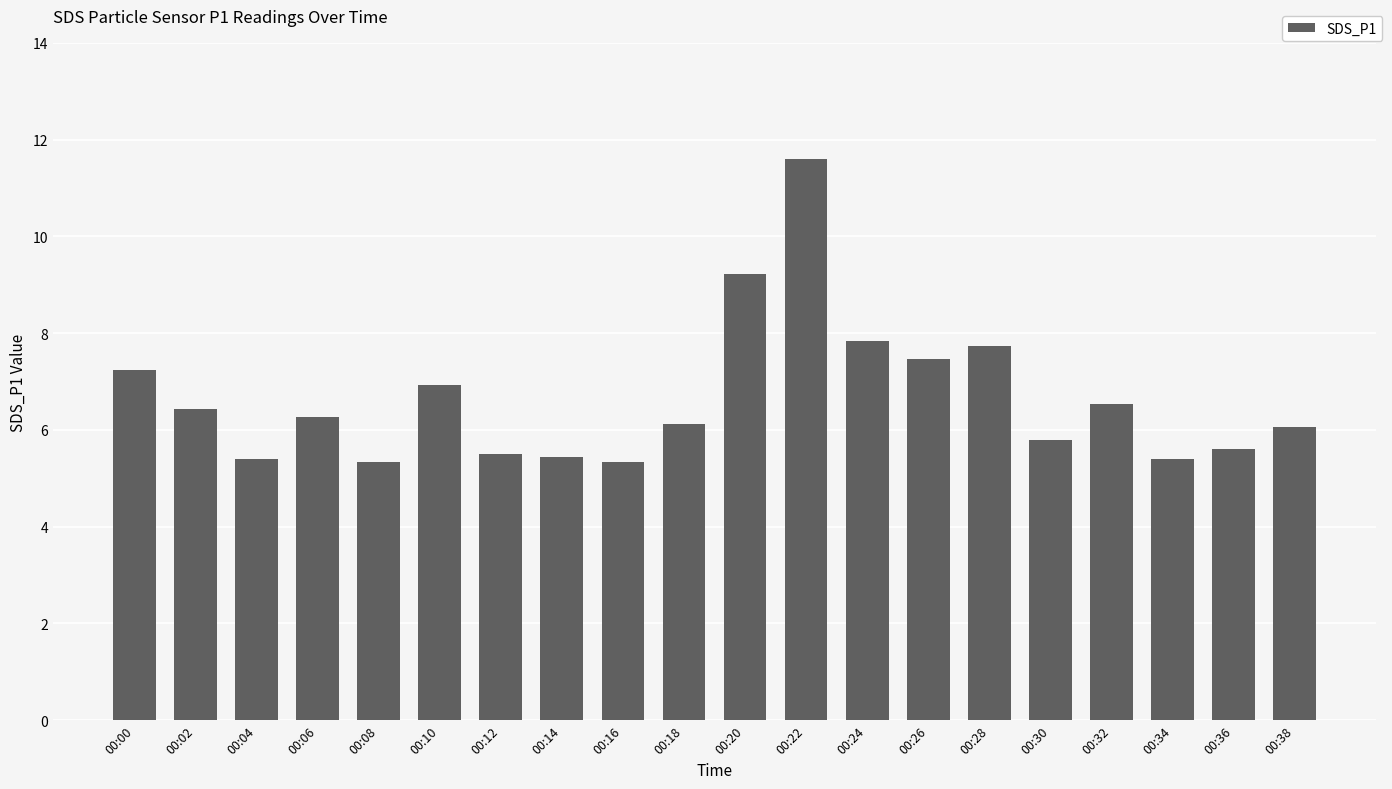

How many data points are above 6?

12